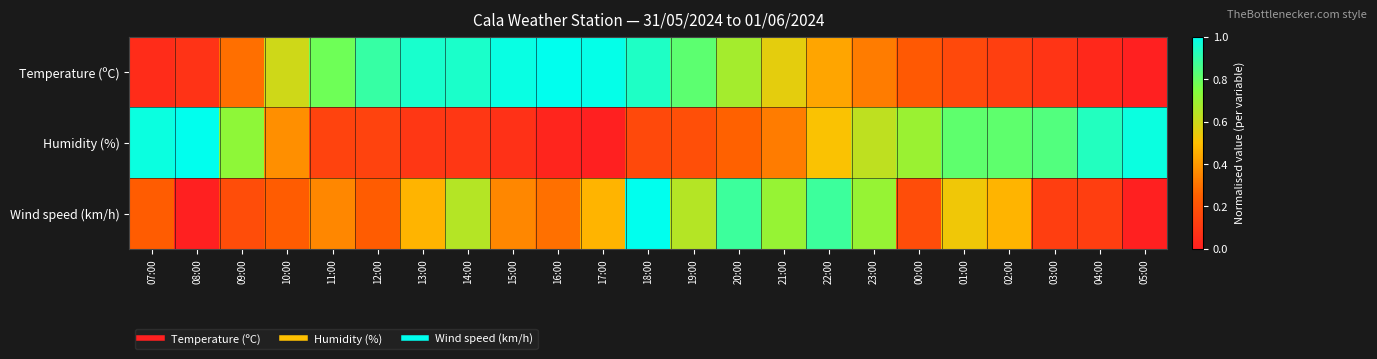

Which series has the largest total across all categories?

Temperature (ºC)